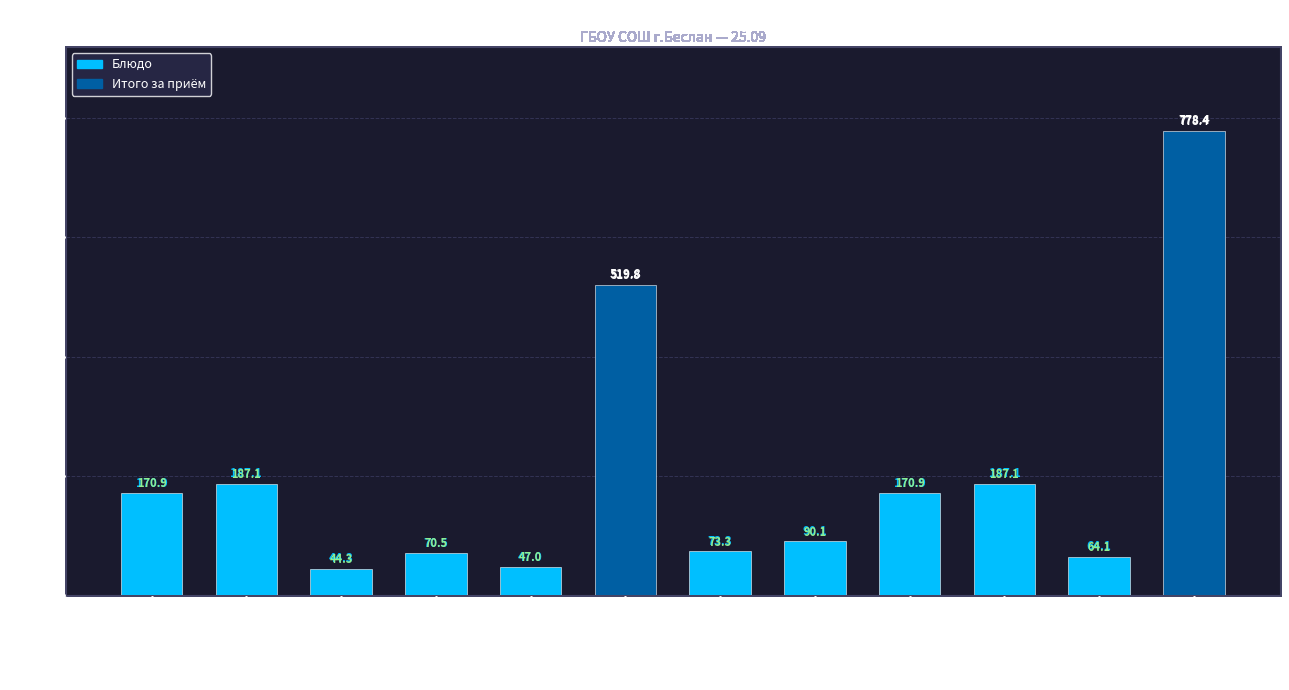

What is the difference between the maximum and second lowest values?

731.4